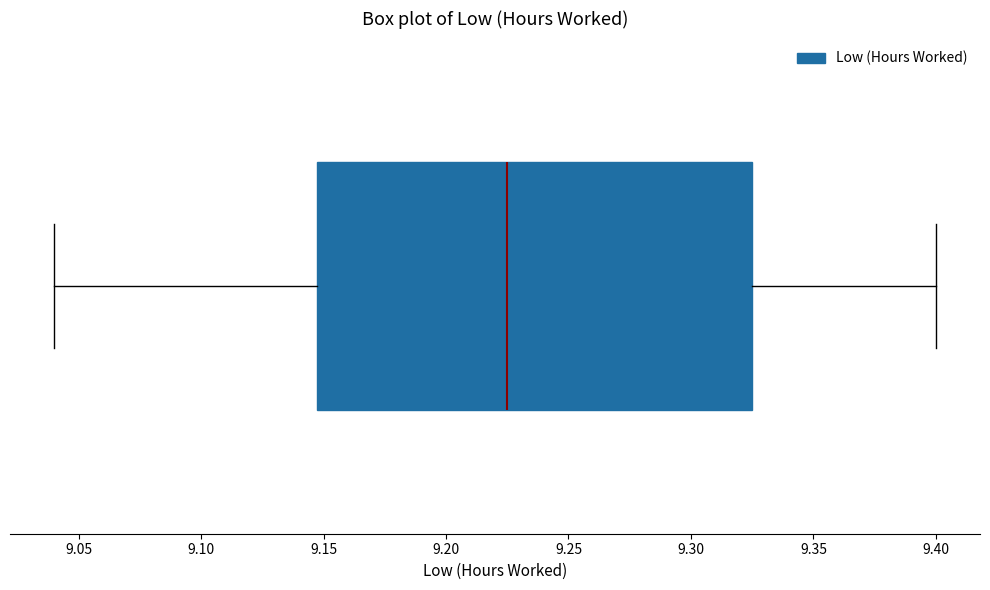

Read this box plot against the x-axis: the position of the median line, the range covered by the box, and the ends of both whiskers. The values are not printed on the chart, so give them approximately, as read against the axis.

median 9.225, box 9.150 to 9.325, whiskers 9.040 to 9.400